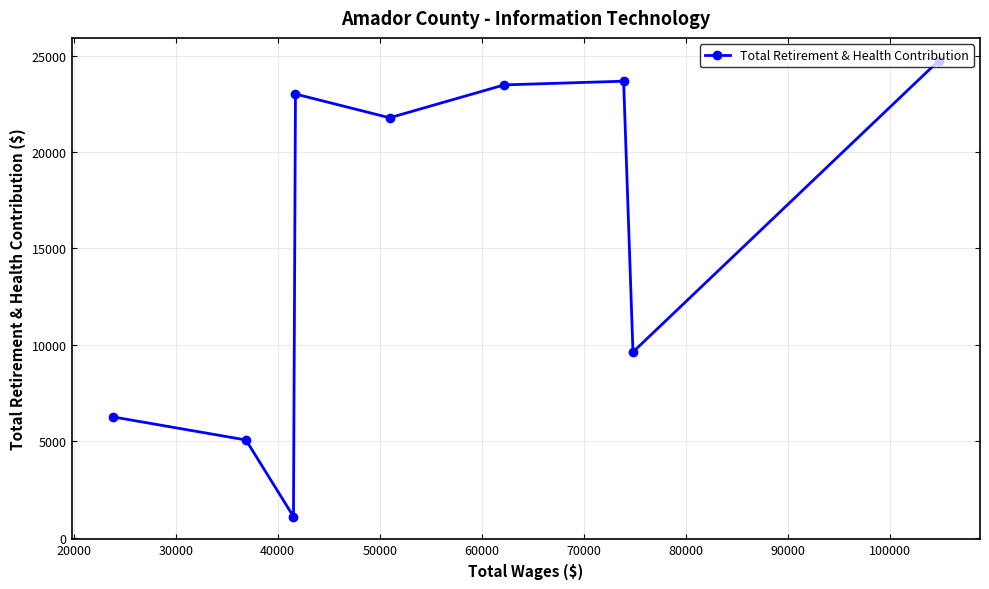

What is the minimum value shown in the chart?

1108